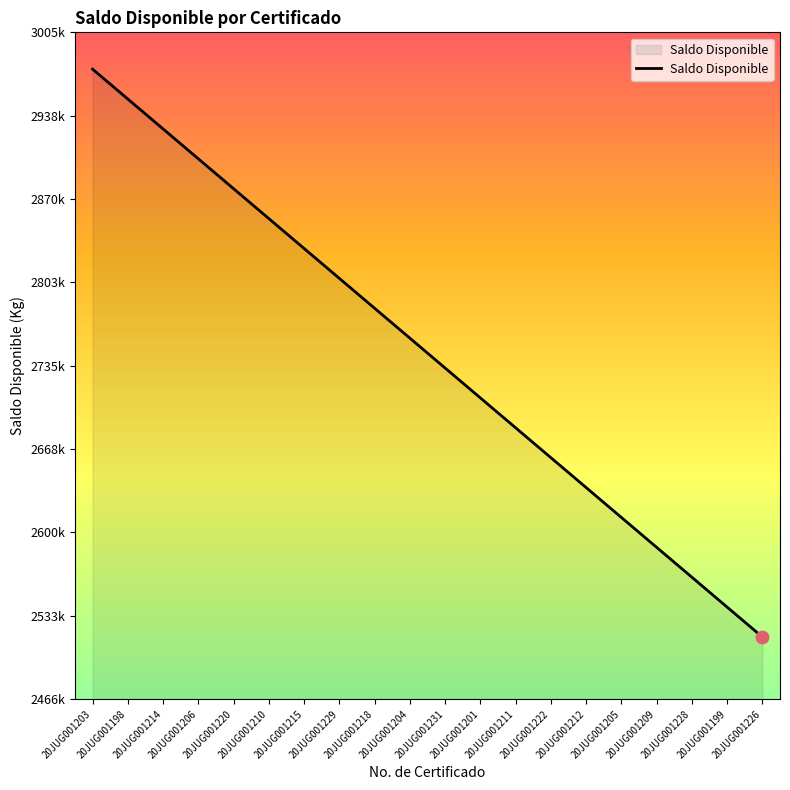

What is the ratio of the value at 20JUG001214 to the value at 20JUG001226?

1.2